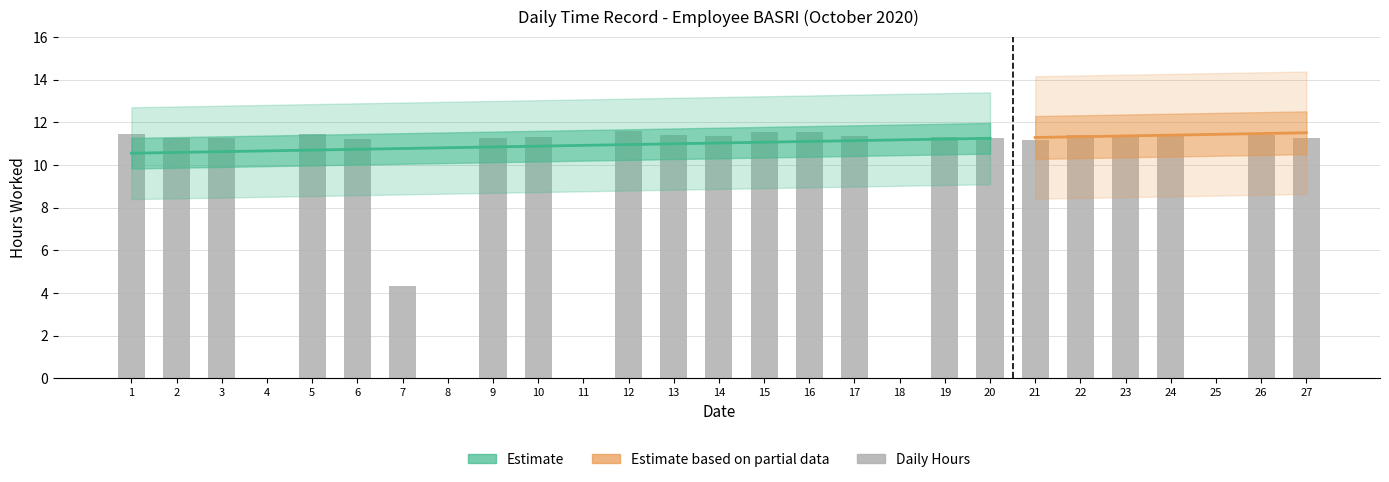

How many data points are above 11?

21